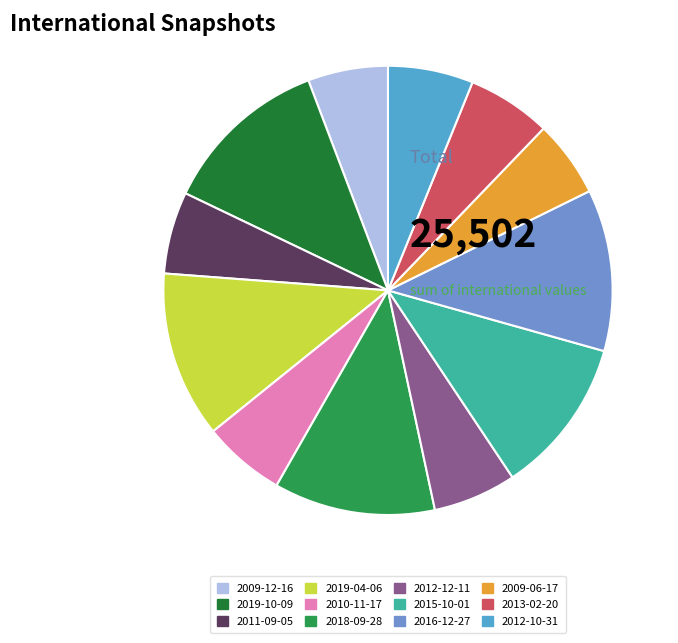

What is the ratio of the value at 2010-11-17 to the value at 2011-09-05?

1.0